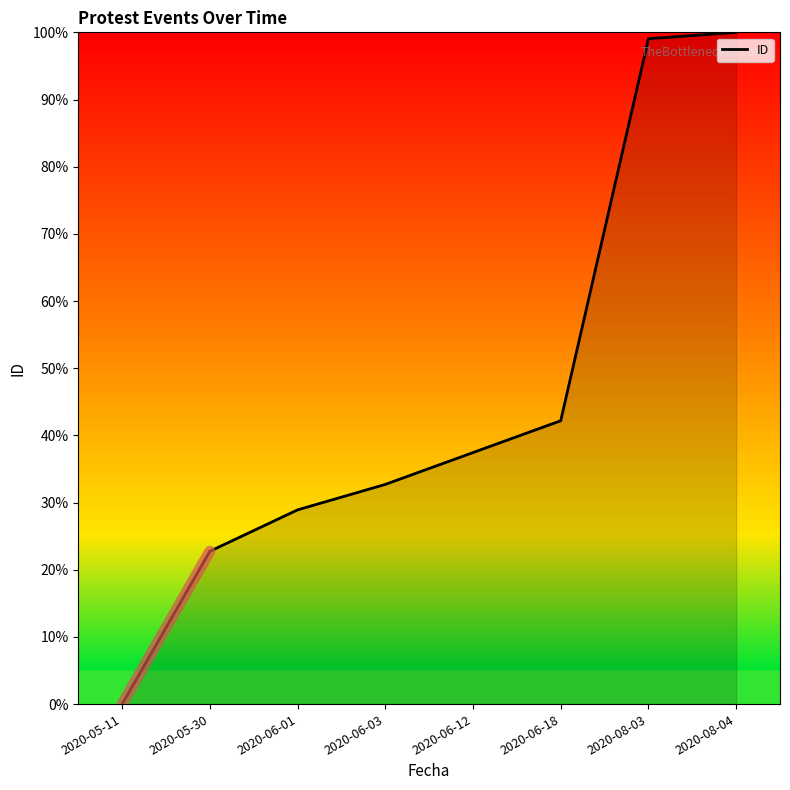

What position from the right is 2020-05-11?

8